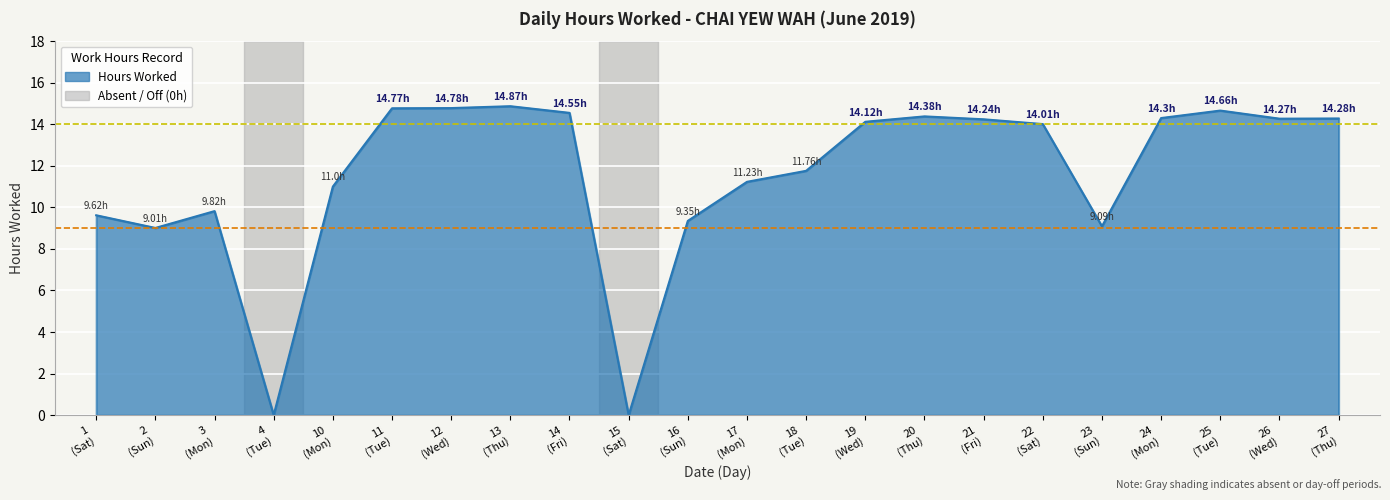

What is the average value of the Standard (9h) series?

9